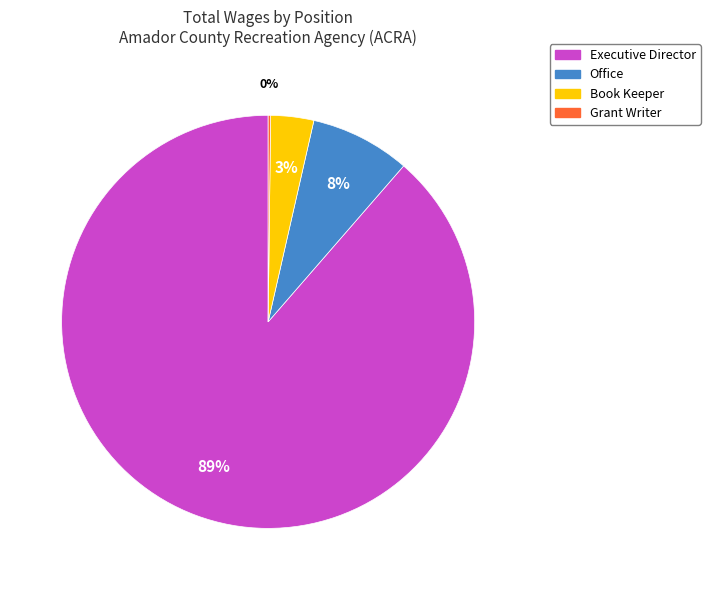

Between Office and Book Keeper, which is larger?

Office